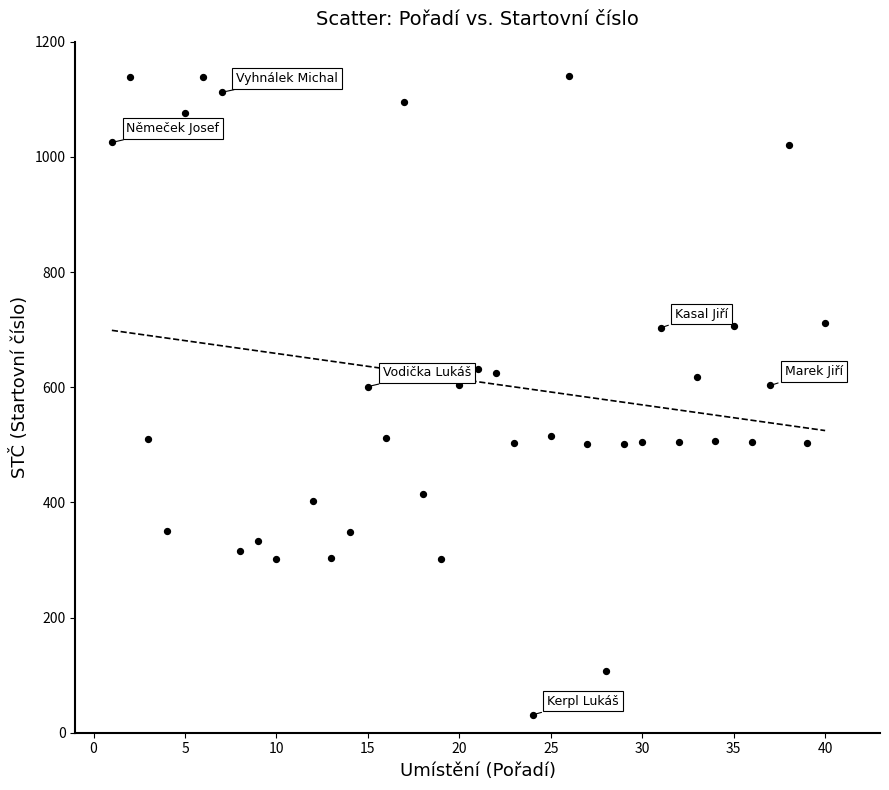

What is the range of X values (max minus min)?

39